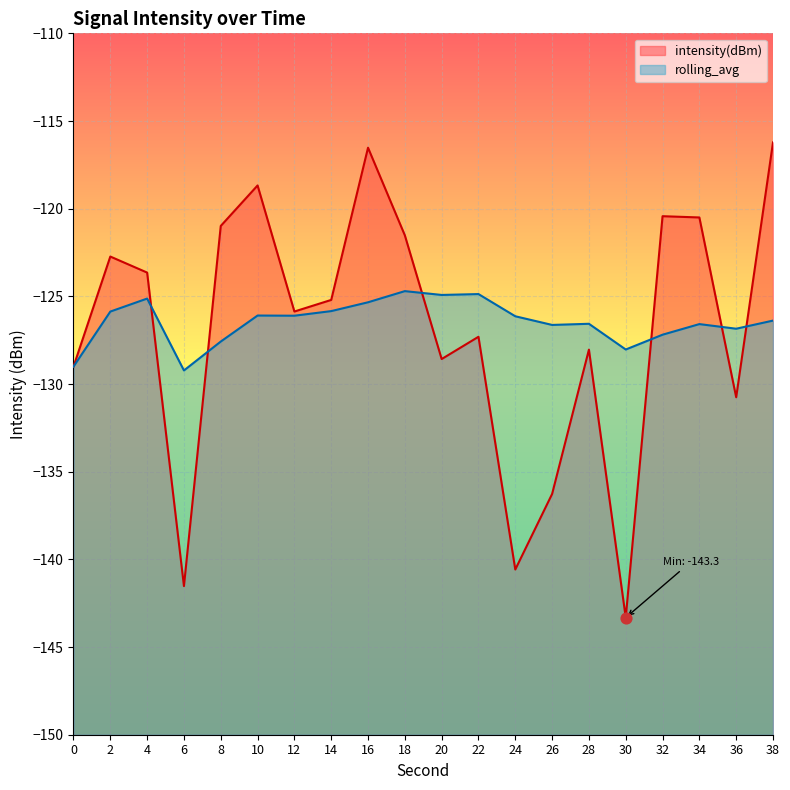

Which series has the largest total across all categories?

rolling_avg